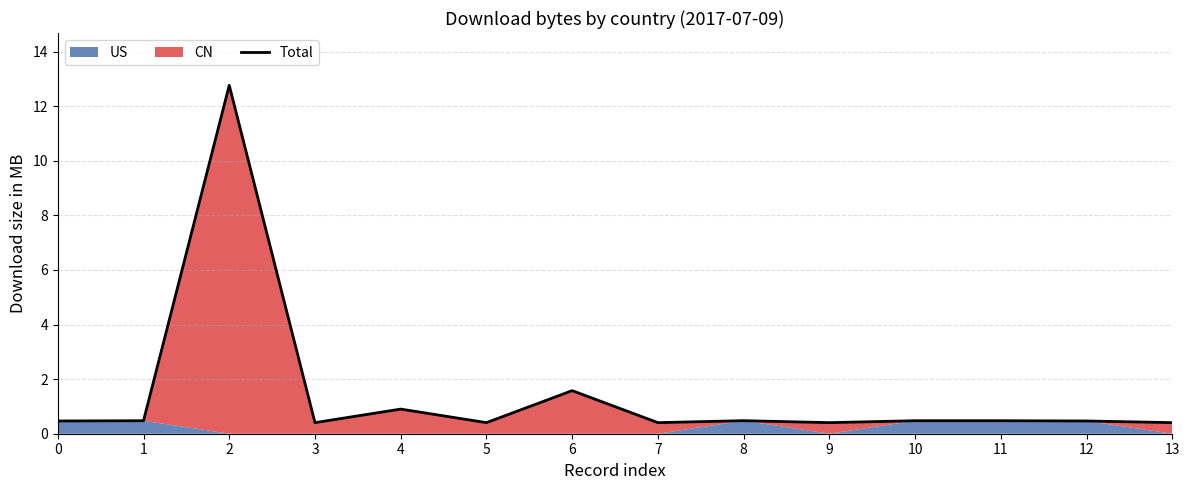

Where is the data nearest to the value 6?

6